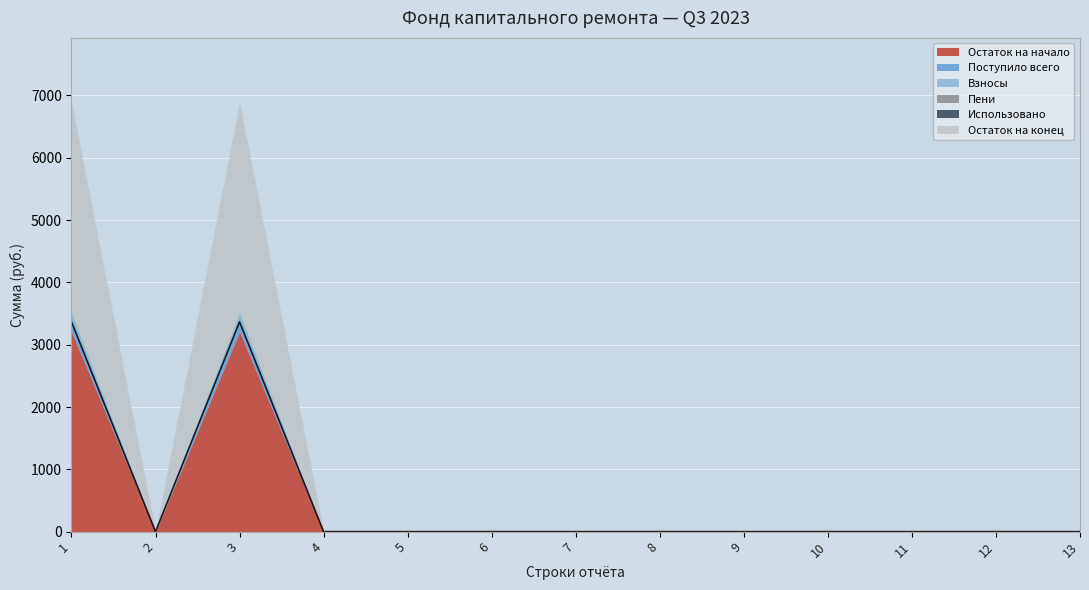

Which series has the widest spread of values?

Остаток на конец